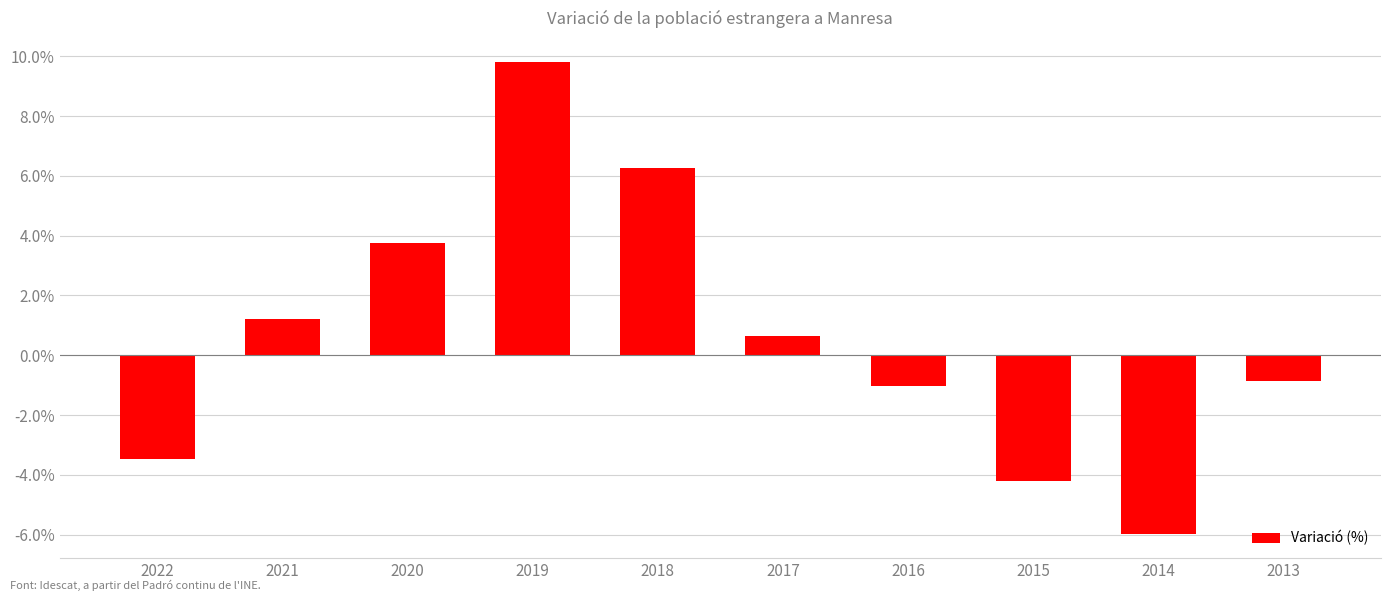

At which label is the value closest to 1?

2021